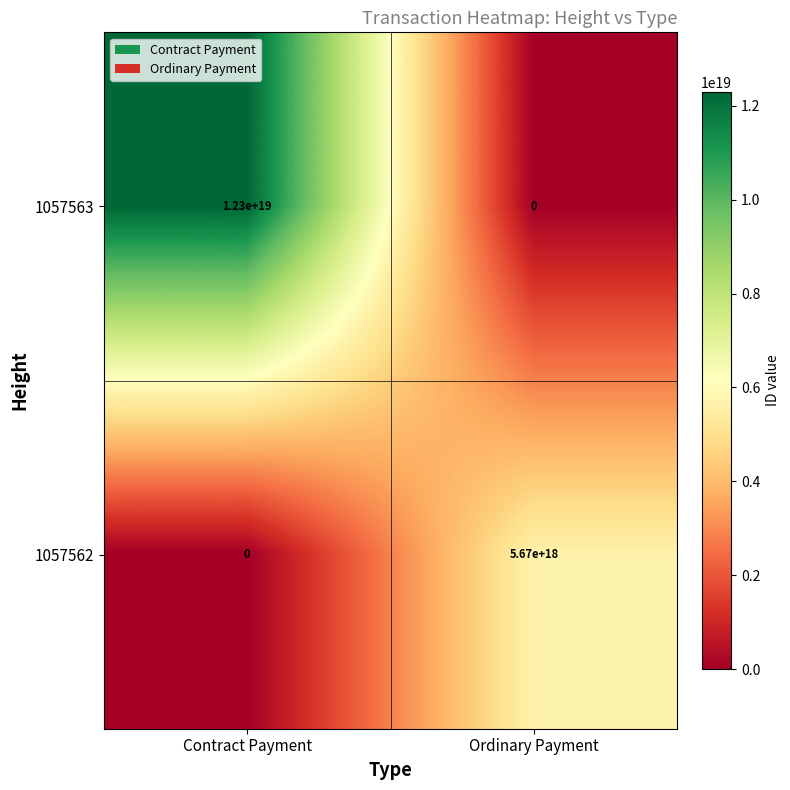

Which category has the lowest value in the 1057562 series?

Contract Payment